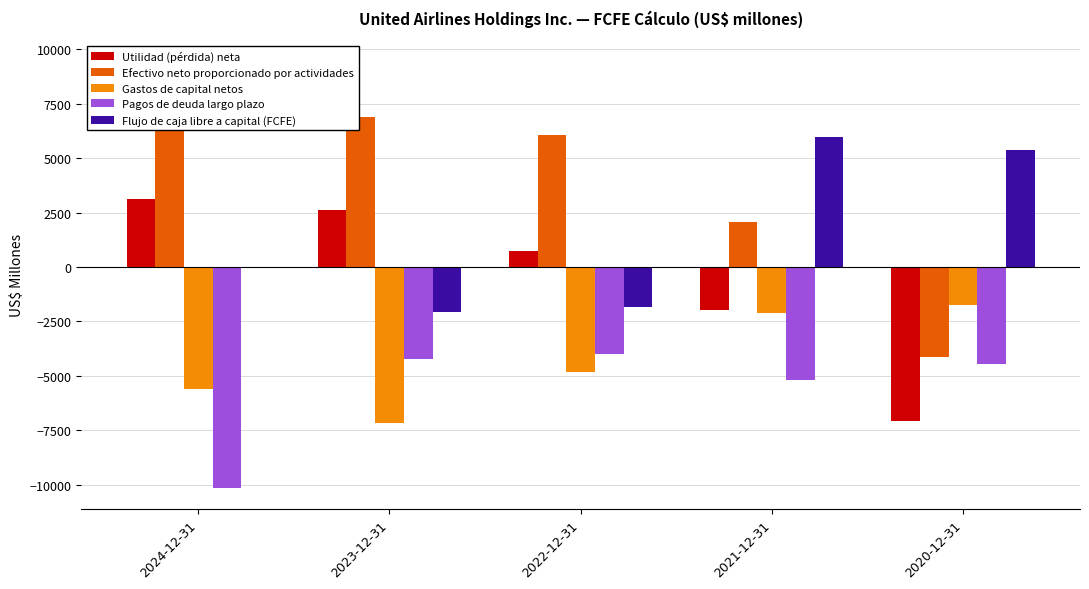

Reading left to right, what are all the values shown in this chart?

Utilidad (pérdida) neta: 2024-12-31=3149	2023-12-31=2618	2022-12-31=737	2021-12-31=-1964	2020-12-31=-7069
Efectivo neto proporcionado por actividades: 2024-12-31=9445	2023-12-31=6911	2022-12-31=6066	2021-12-31=2067	2020-12-31=-4133
Gastos de capital netos: 2024-12-31=-5615	2023-12-31=-7171	2022-12-31=-4819	2021-12-31=-2107	2020-12-31=-1727
Pagos de deuda largo plazo: 2024-12-31=-10138	2023-12-31=-4248	2022-12-31=-4011	2021-12-31=-5205	2020-12-31=-4449
Flujo de caja libre a capital (FCFE): 2024-12-31=-60	2023-12-31=-2081	2022-12-31=-1821	2021-12-31=5958	2020-12-31=5373